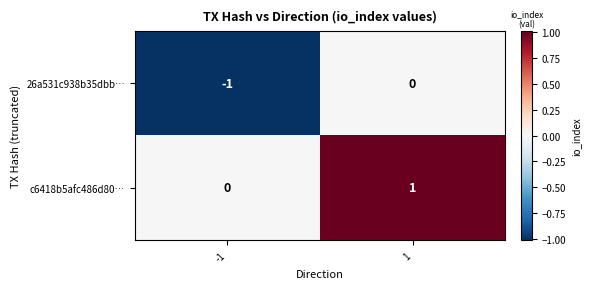

At which category is the sum across all series the highest?

1